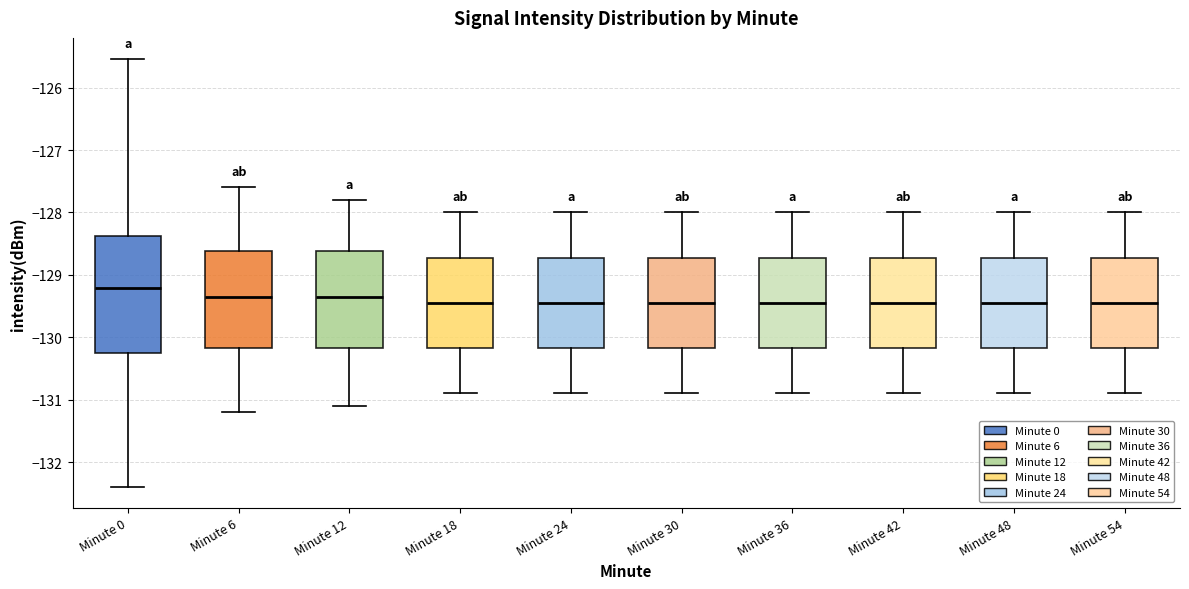

Reading left to right, read every box against the y-axis: the position of its median line, the range the box covers, and the ends of its whiskers. The values are not printed on the chart, so give them approximately, as read against the axis.

Minute 0: median -129.2, box -130.3 to -128.4, whiskers -132.4 to -125.5
Minute 6: median -129.3, box -130.2 to -128.6, whiskers -131.2 to -127.6
Minute 12: median -129.3, box -130.2 to -128.6, whiskers -131.1 to -127.8
Minute 18: median -129.4, box -130.2 to -128.7, whiskers -130.9 to -128.0
Minute 24: median -129.4, box -130.2 to -128.7, whiskers -130.9 to -128.0
Minute 30: median -129.4, box -130.2 to -128.7, whiskers -130.9 to -128.0
Minute 36: median -129.4, box -130.2 to -128.7, whiskers -130.9 to -128.0
Minute 42: median -129.4, box -130.2 to -128.7, whiskers -130.9 to -128.0
Minute 48: median -129.4, box -130.2 to -128.7, whiskers -130.9 to -128.0
Minute 54: median -129.4, box -130.2 to -128.7, whiskers -130.9 to -128.0